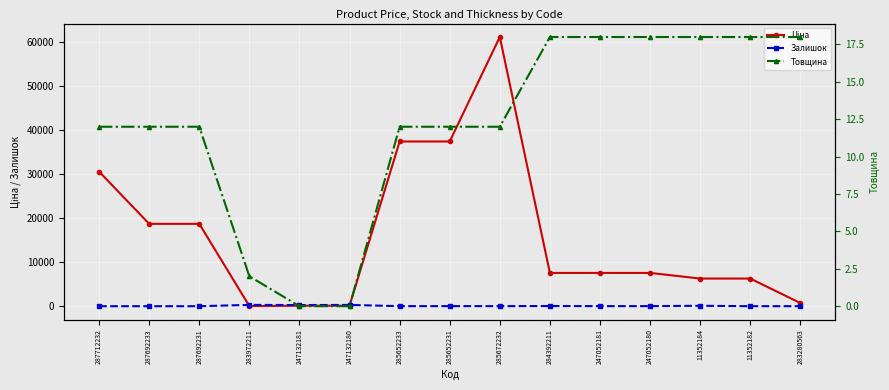

Does the chart display data point markers on the line(s)?

Yes